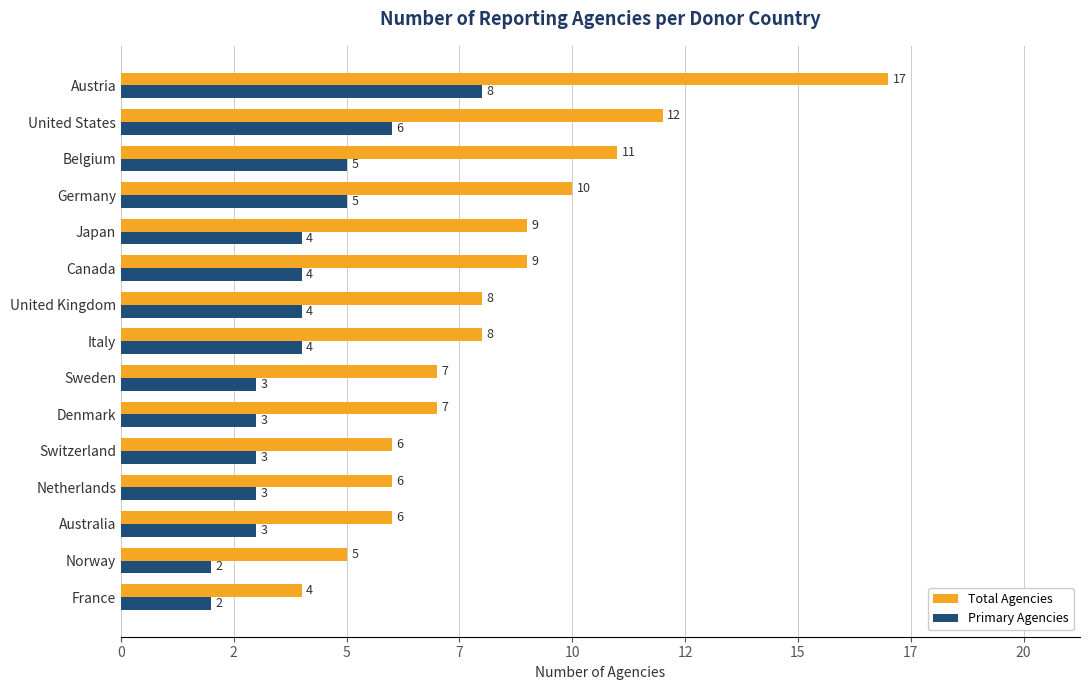

What are all the series names shown in the legend?

Total Agencies, Primary Agencies